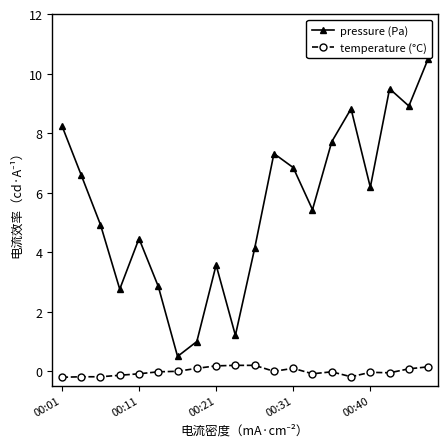

What is the value of the pressure (Pa) point at the 17th from the left?

6.2